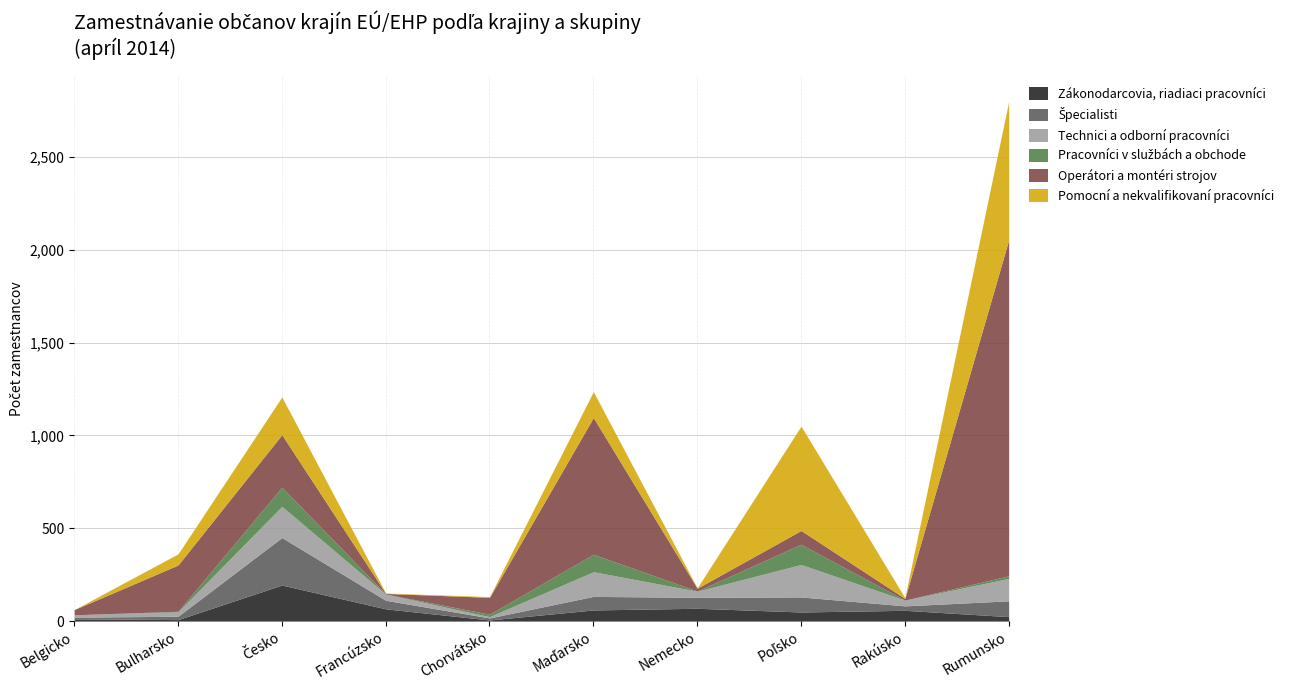

At how many categories does at least one series exceed 642?

2